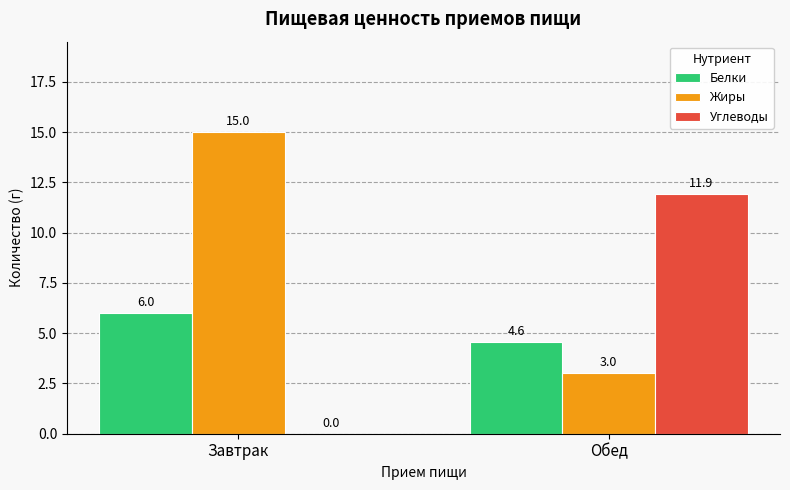

What is the sum of the Углеводы values at Завтрак and Обед?

11.9